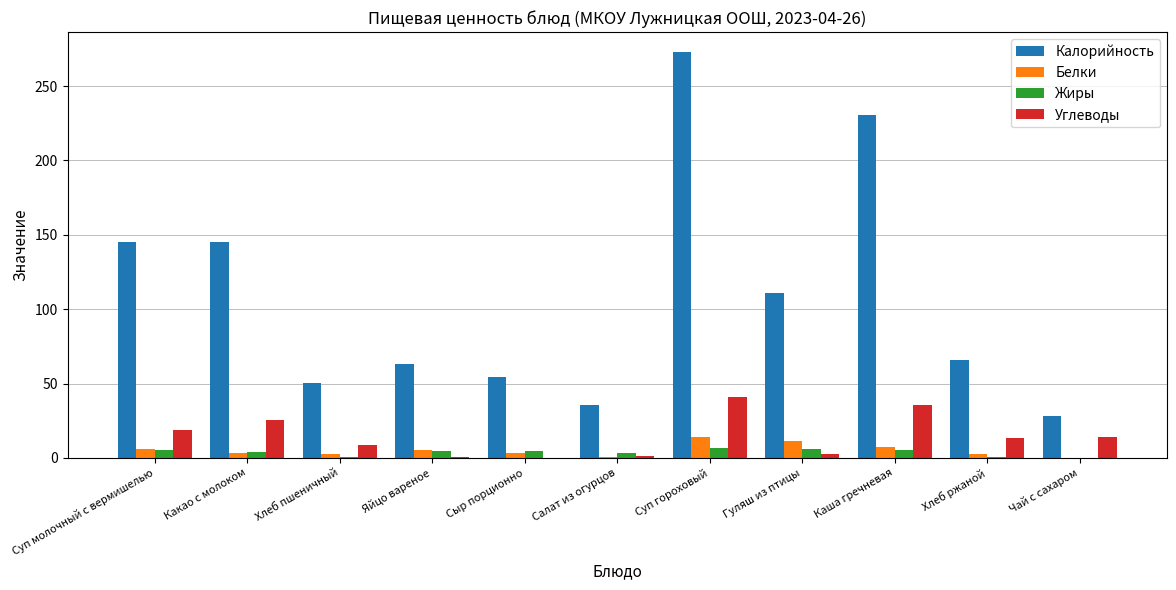

What is the greatest value displayed?

272.7